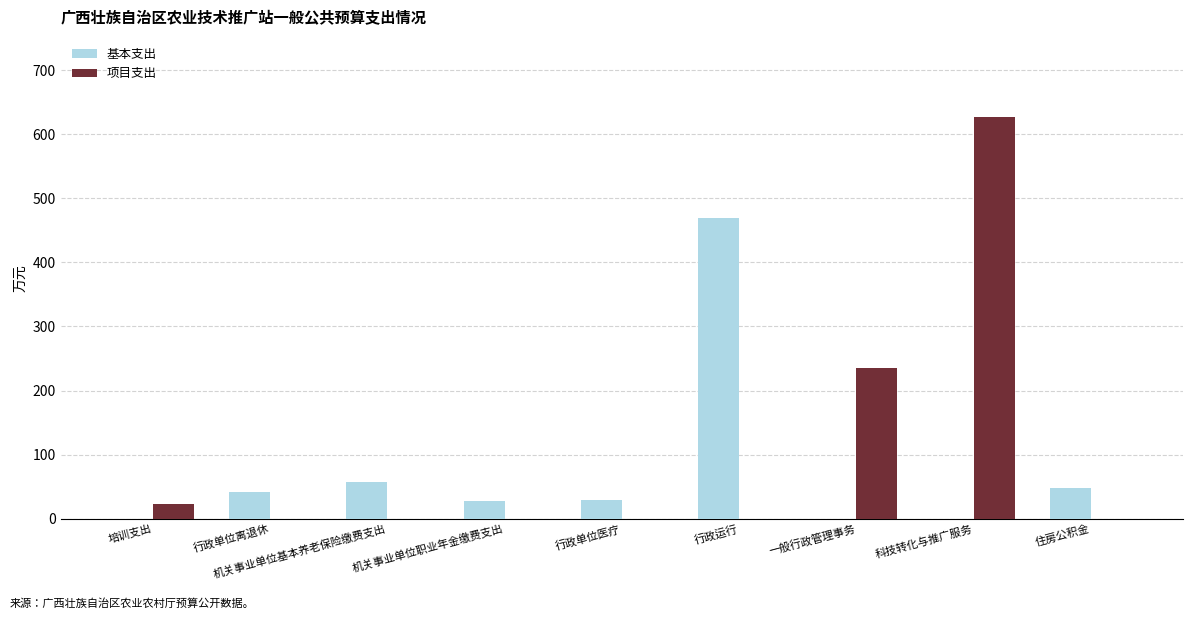

True or false: 项目支出 has a value of 235.8 at 一般行政管理事务.

True